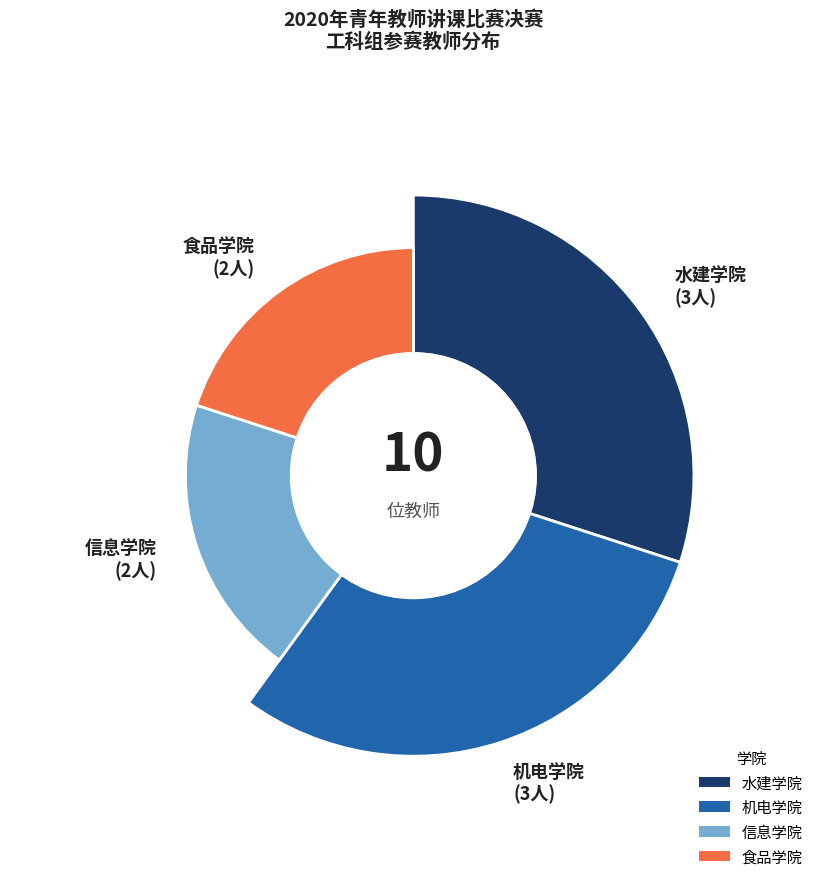

To the nearest percent, what portion does 食品学院 represent?

20%